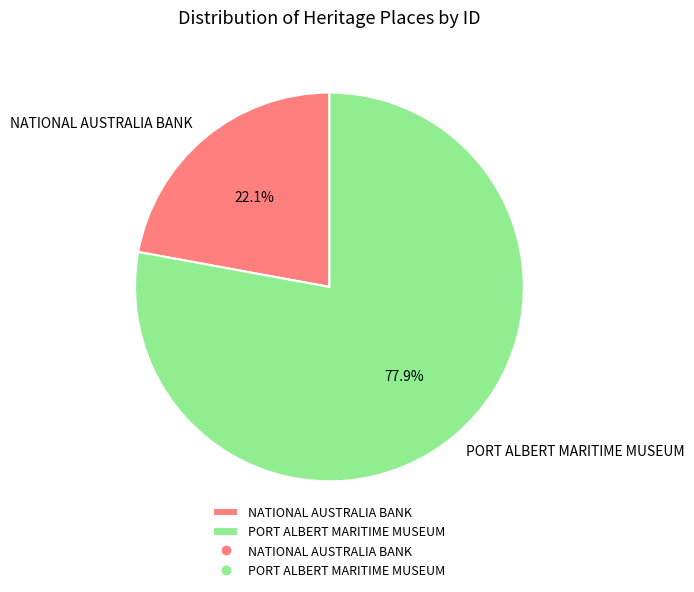

Between NATIONAL AUSTRALIA BANK and PORT ALBERT MARITIME MUSEUM, which is larger?

PORT ALBERT MARITIME MUSEUM